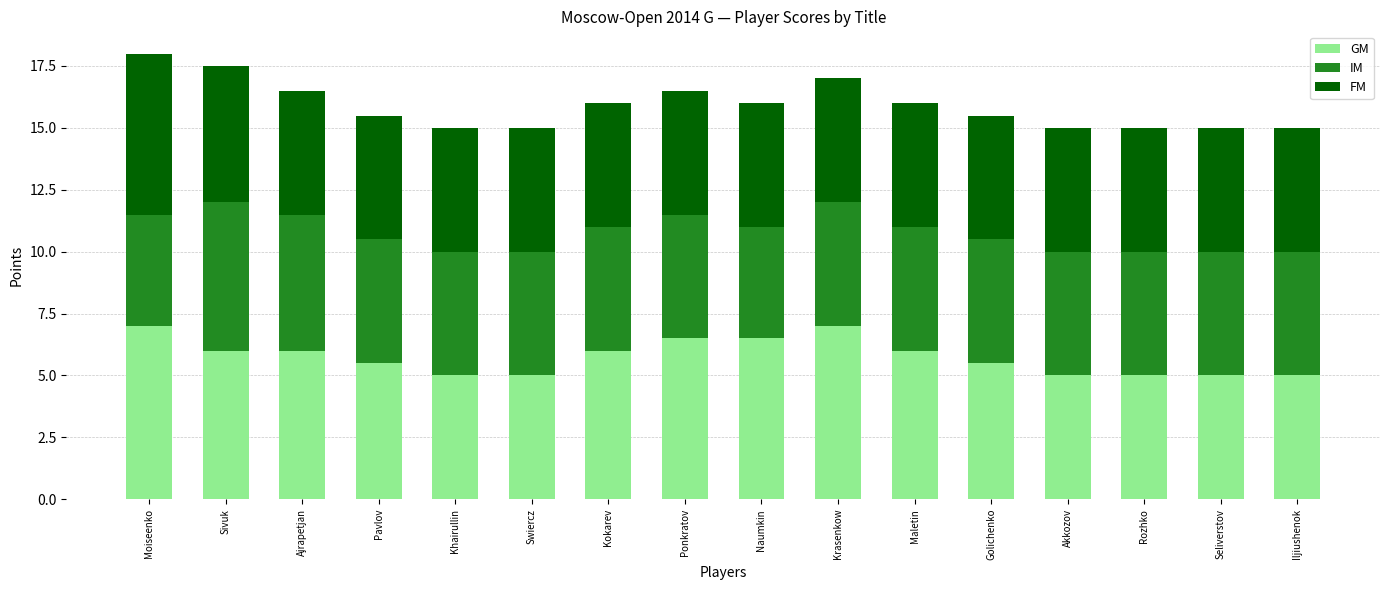

What is the total value across all series at Ponkratov?

16.5